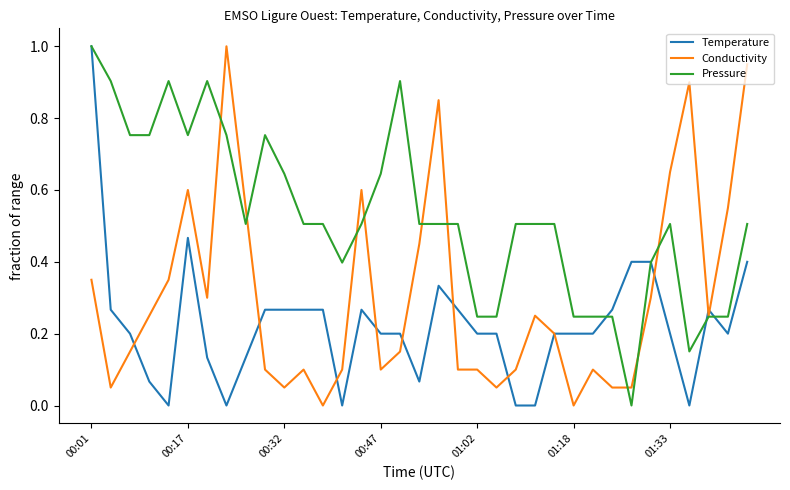

List the series in order of their overall mean, highest first.

Pressure, Conductivity, Temperature